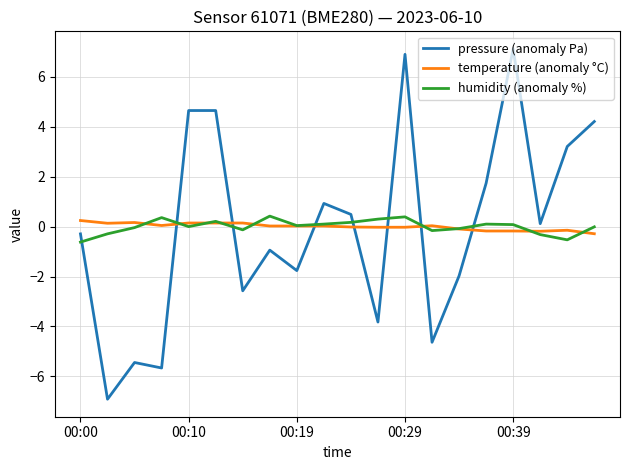

True or false: temperature (anomaly °C) and pressure (anomaly Pa) cross at least once.

True